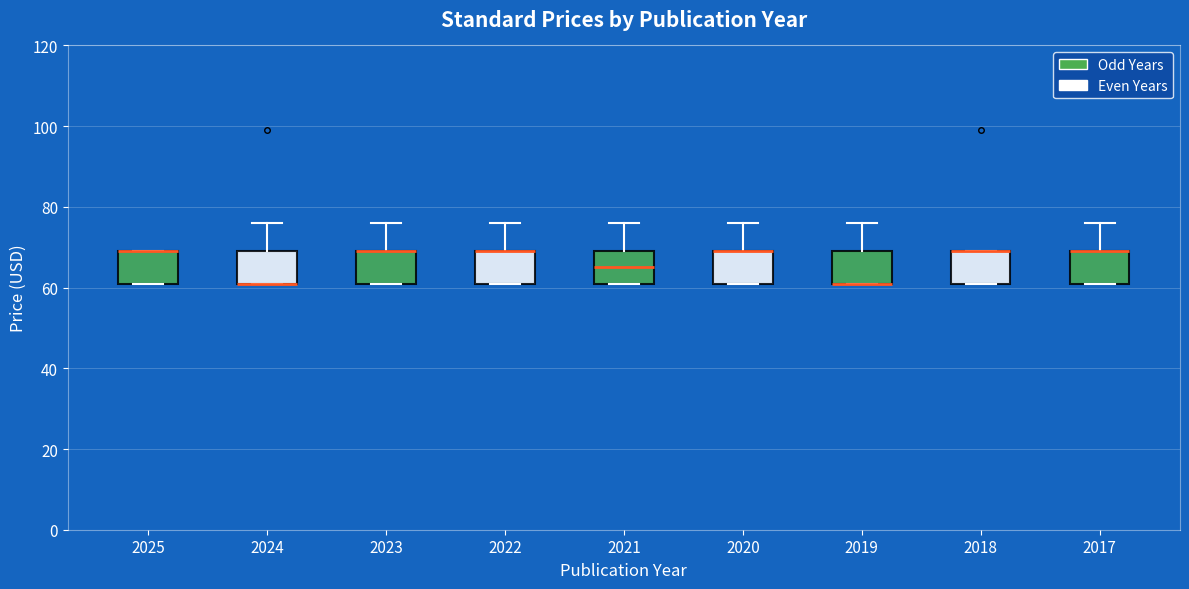

Reading left to right, transcribe this box plot: for each box, give where its median line is, the range the box spans, and where its two whiskers end, as read against the y-axis. The values are not printed on the chart, so give them approximately, as read against the axis.

2025: median 70 (drawn on the box's upper edge), box 62 to 70, whiskers 62 to 70
2024: median 62 (drawn on the box's lower edge), box 62 to 70, whiskers 62 to 76
2023: median 70 (drawn on the box's upper edge), box 62 to 70, whiskers 62 to 76
2022: median 70 (drawn on the box's upper edge), box 62 to 70, whiskers 62 to 76
2021: median 66, box 62 to 70, whiskers 62 to 76
2020: median 70 (drawn on the box's upper edge), box 62 to 70, whiskers 62 to 76
2019: median 62 (drawn on the box's lower edge), box 62 to 70, whiskers 62 to 76
2018: median 70 (drawn on the box's upper edge), box 62 to 70, whiskers 62 to 70
2017: median 70 (drawn on the box's upper edge), box 62 to 70, whiskers 62 to 76